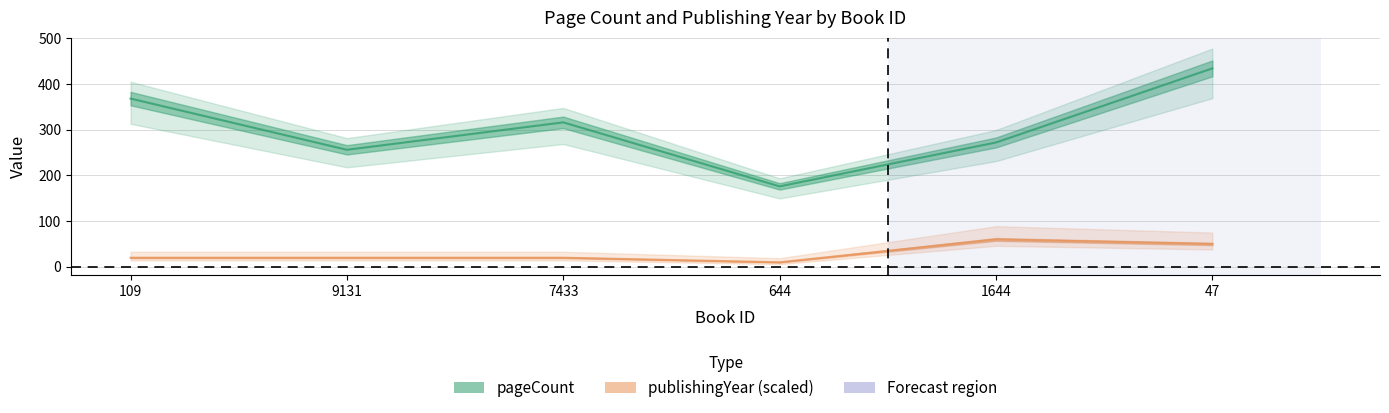

Where does the publishingYear series first go above 20?

1644